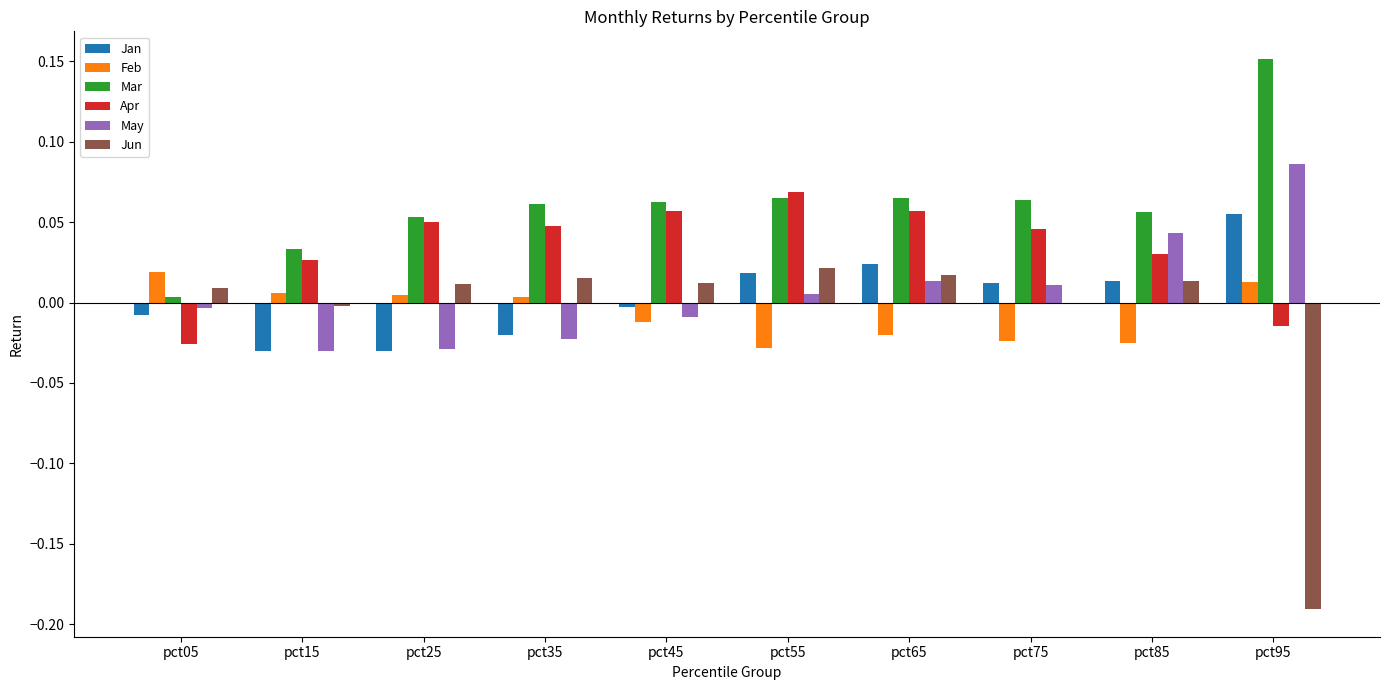

Which series has the largest total across all categories?

Mar